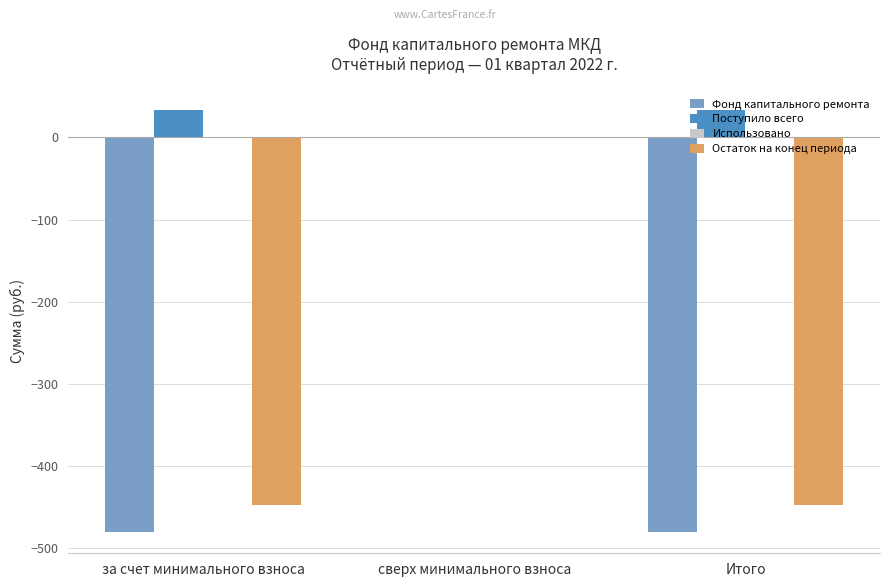

What is the greatest value displayed?

33.1